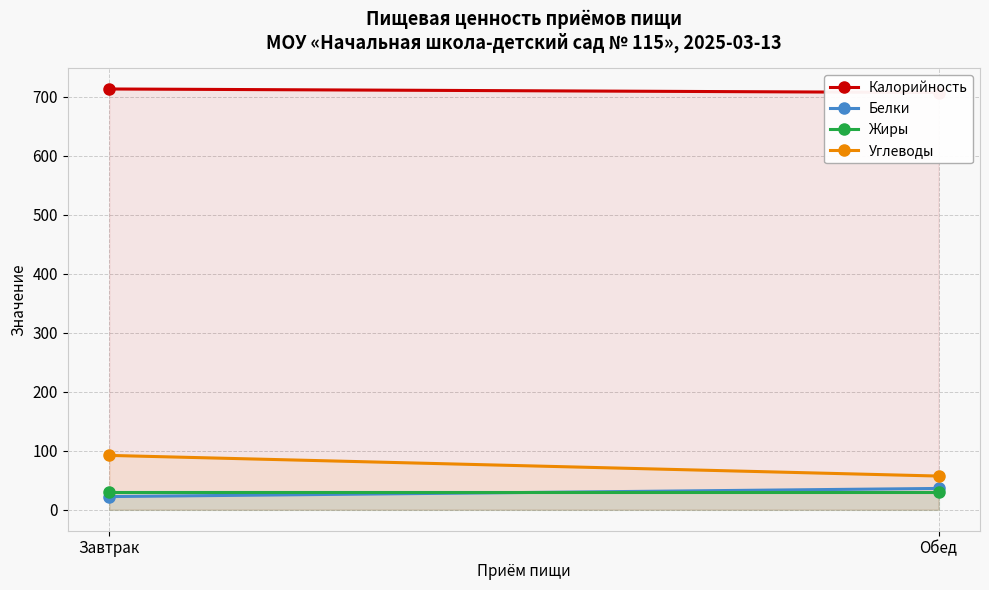

What is the greatest value displayed?

713.0